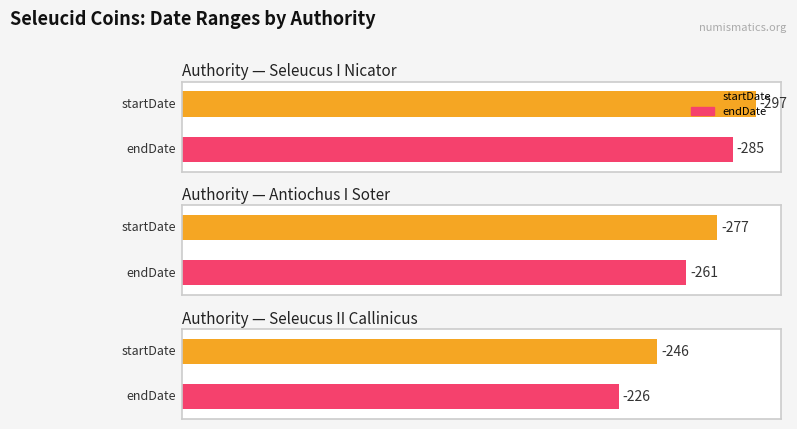

What are all the series names shown in the legend?

startDate, endDate